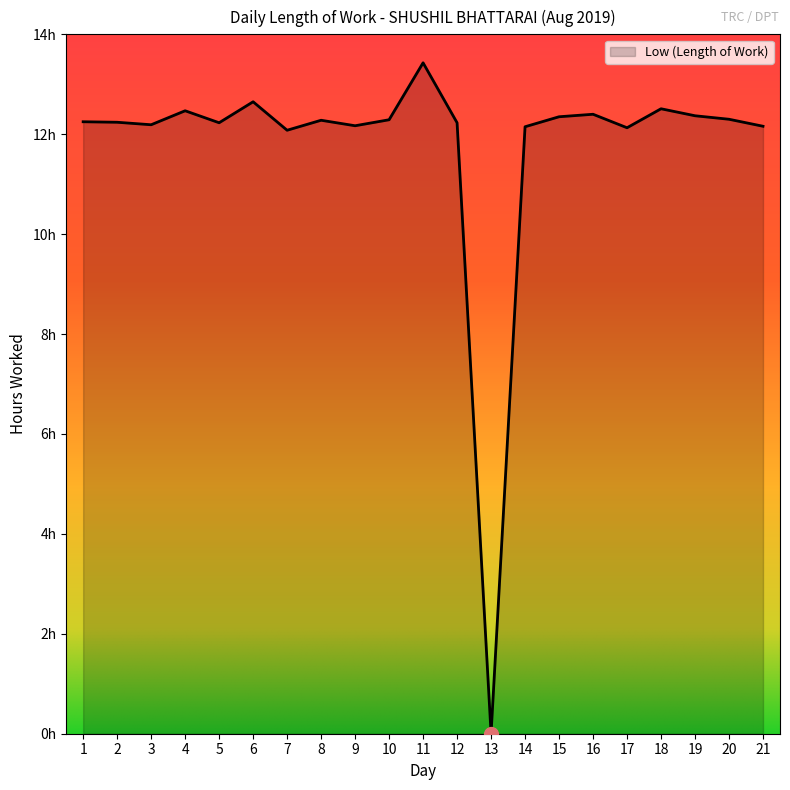

Reading left to right, transcribe all the data shown in this chart.

12.2	12.2	12.2	12.5	12.2	12.7	12.1	12.3	12.2	12.3	13.4	12.2	0.0	12.2	12.3	12.4	12.1	12.5	12.4	12.3	12.2